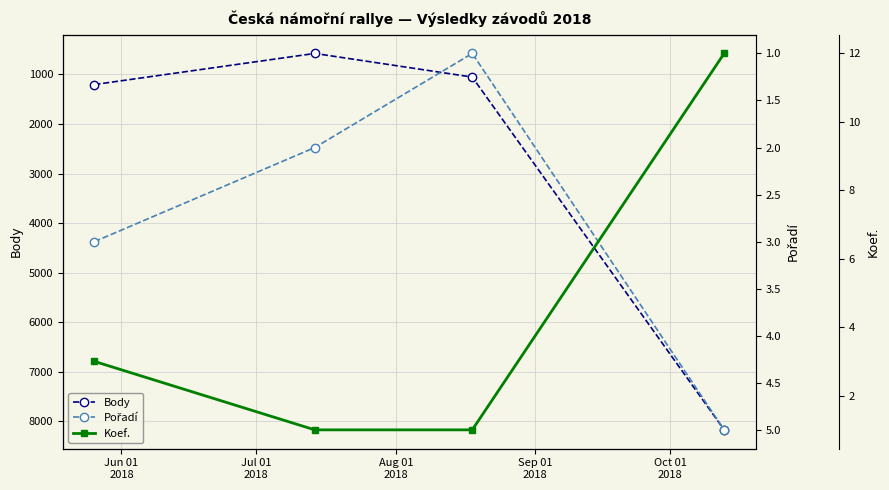

What is the value of the Pořadí point at the 3rd from the left?

1